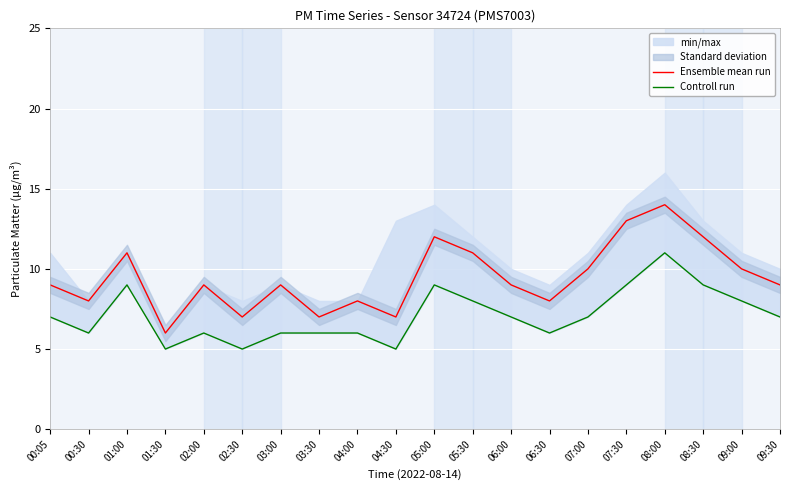

Which series has the largest total across all categories?

Ensemble mean run